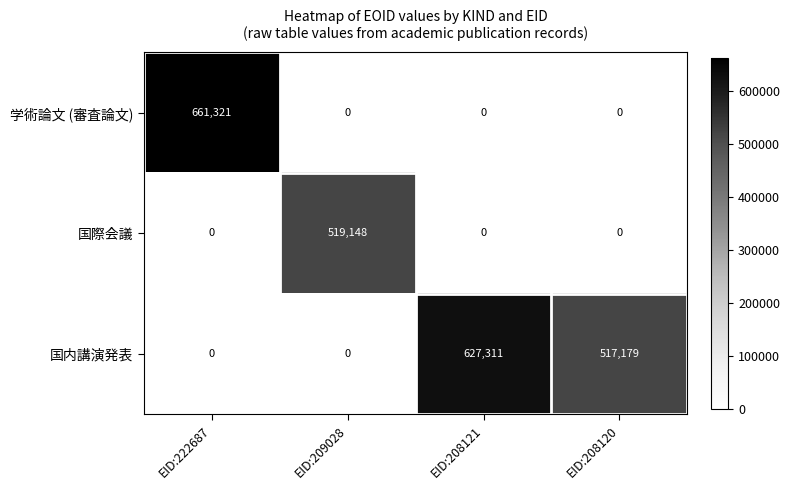

The 学術論文 (審査論文) series shows 0 at EID:209028. True or false?

True